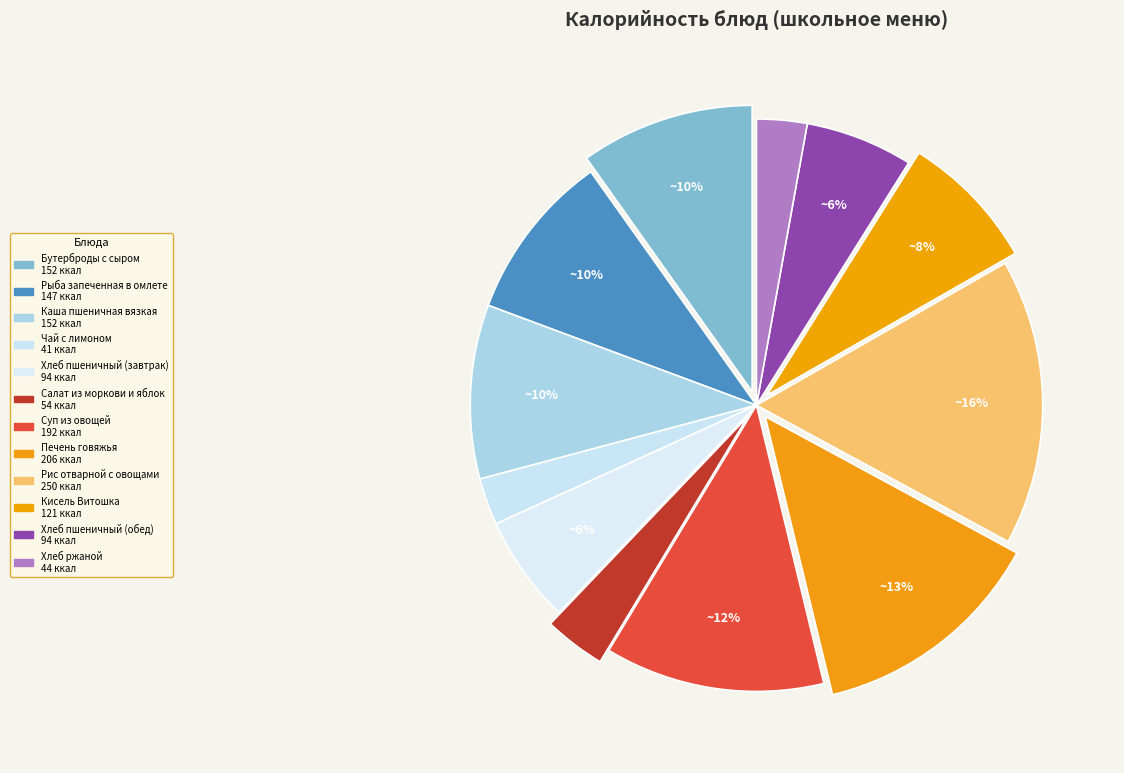

To the nearest percent, what is the difference between the Рыба запеченная в омлете and Хлеб ржаной slice percentages?

7%